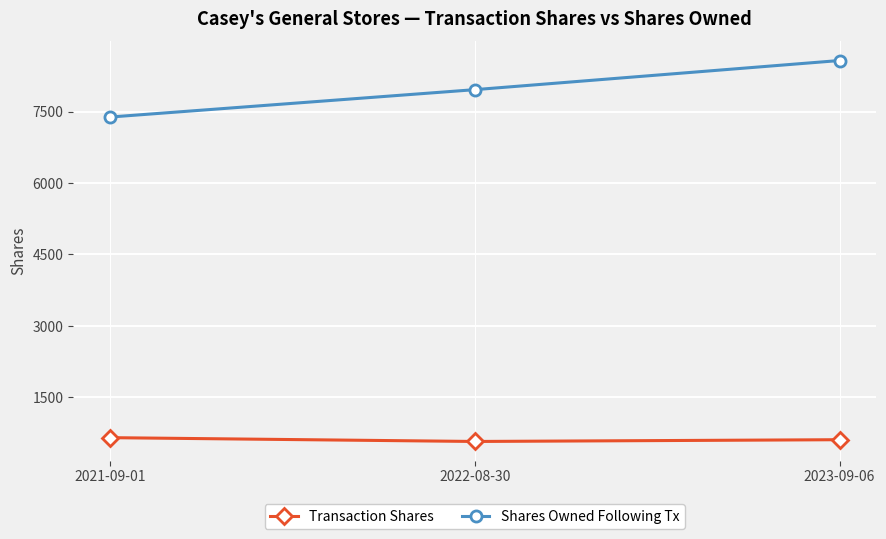

At which label does Transaction Shares first exceed 612?

2021-09-01